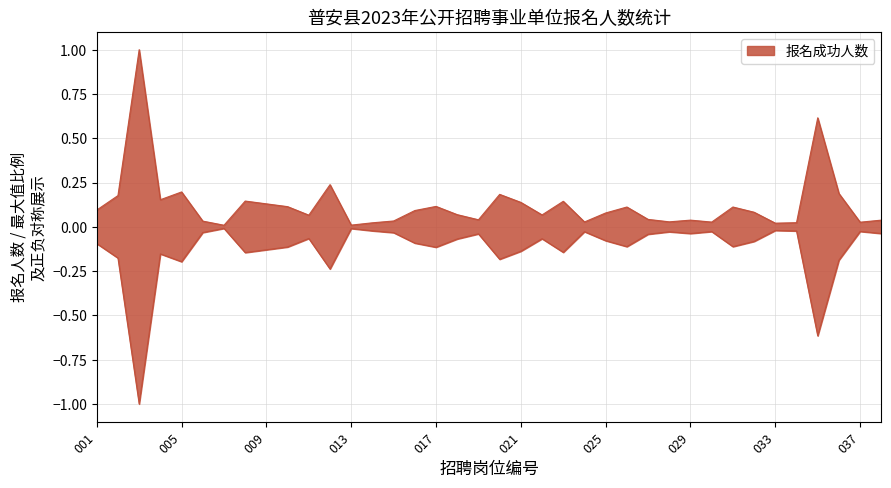

Where is the data nearest to the value 0?

007